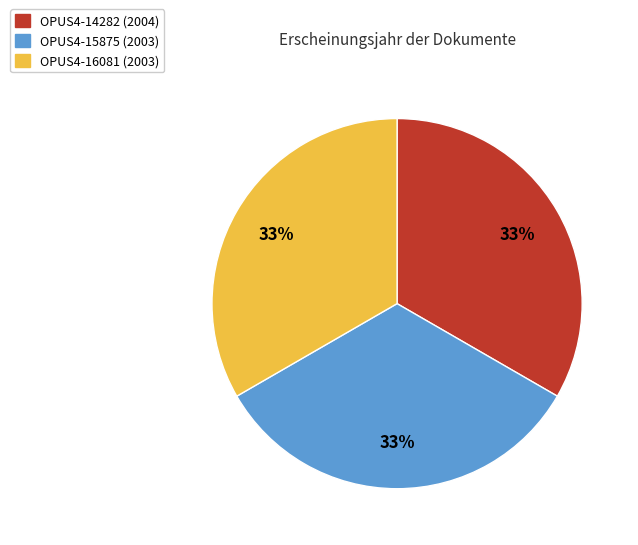

Approximately how many times larger is the value at OPUS4-15875 (2003) compared to OPUS4-16081 (2003)?

1.0